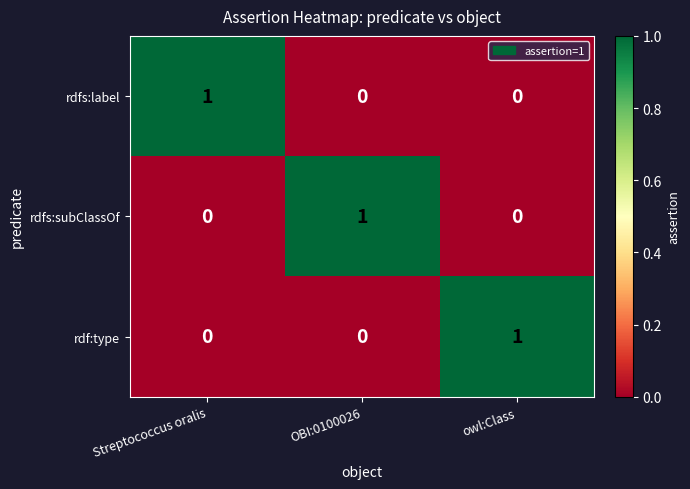

Is it true that rdf:type equals 0 at Streptococcus oralis?

True